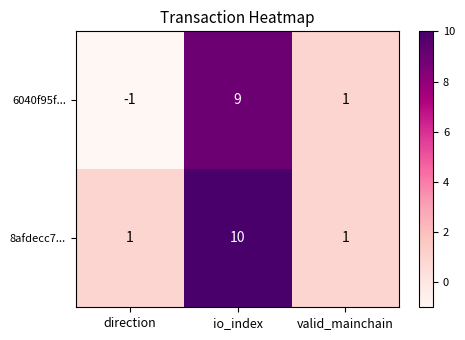

The value of 8afdecc7... at io_index is 18. True or false?

False